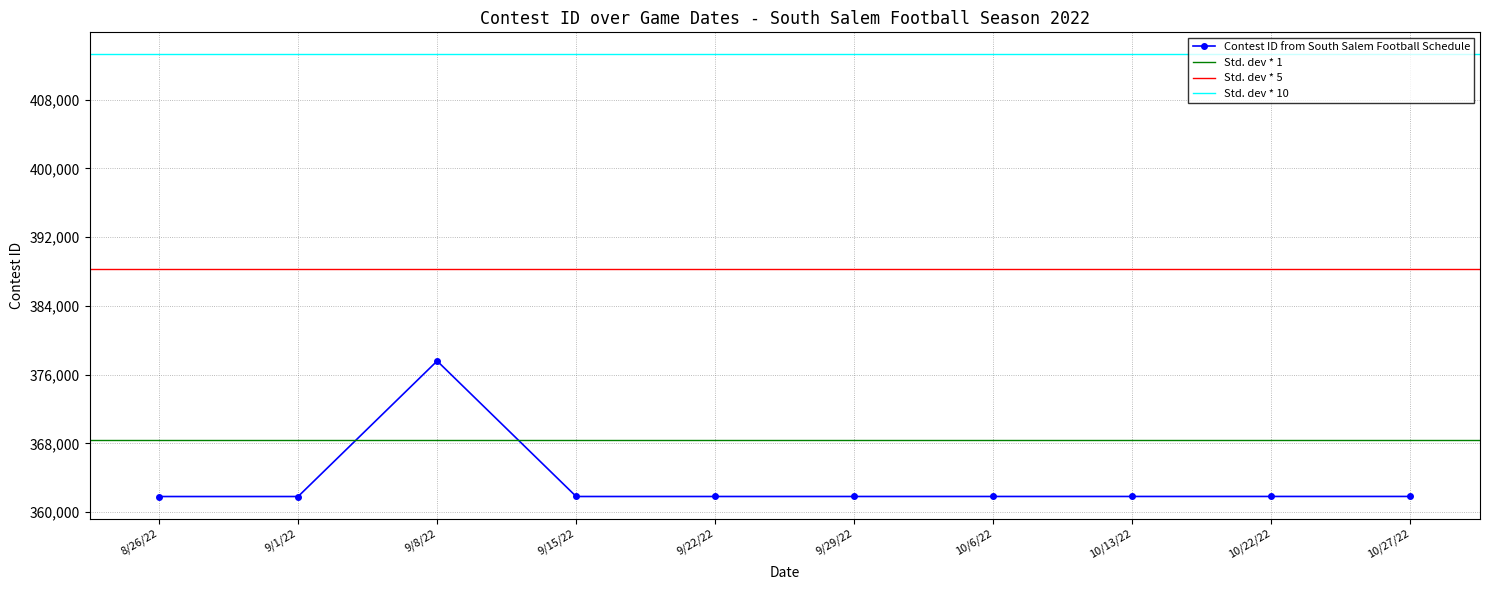

What position from the left is 8/26/22?

1